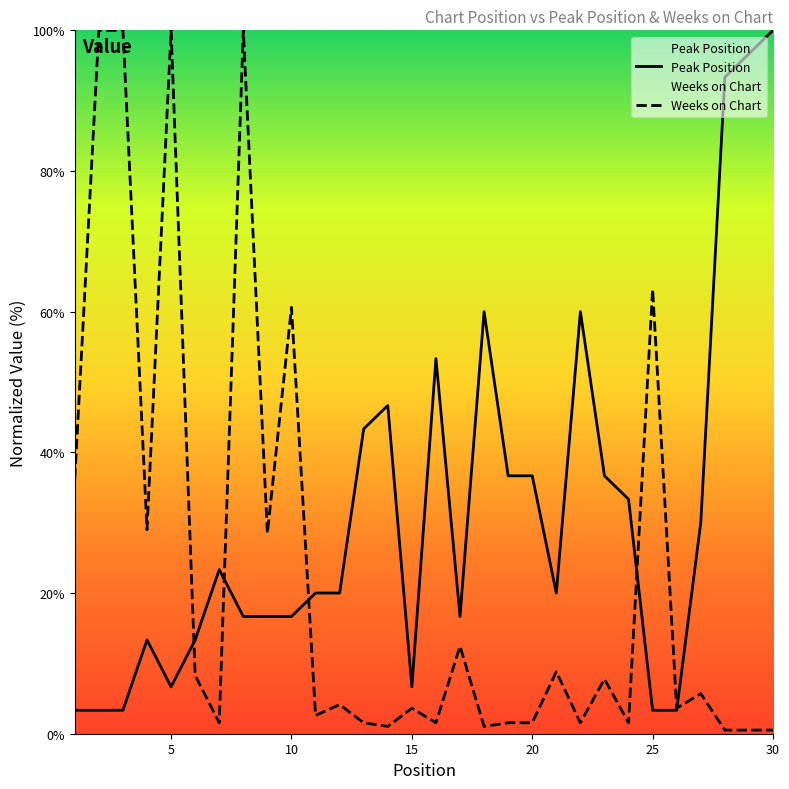

Which series has the largest total across all categories?

Peak Position